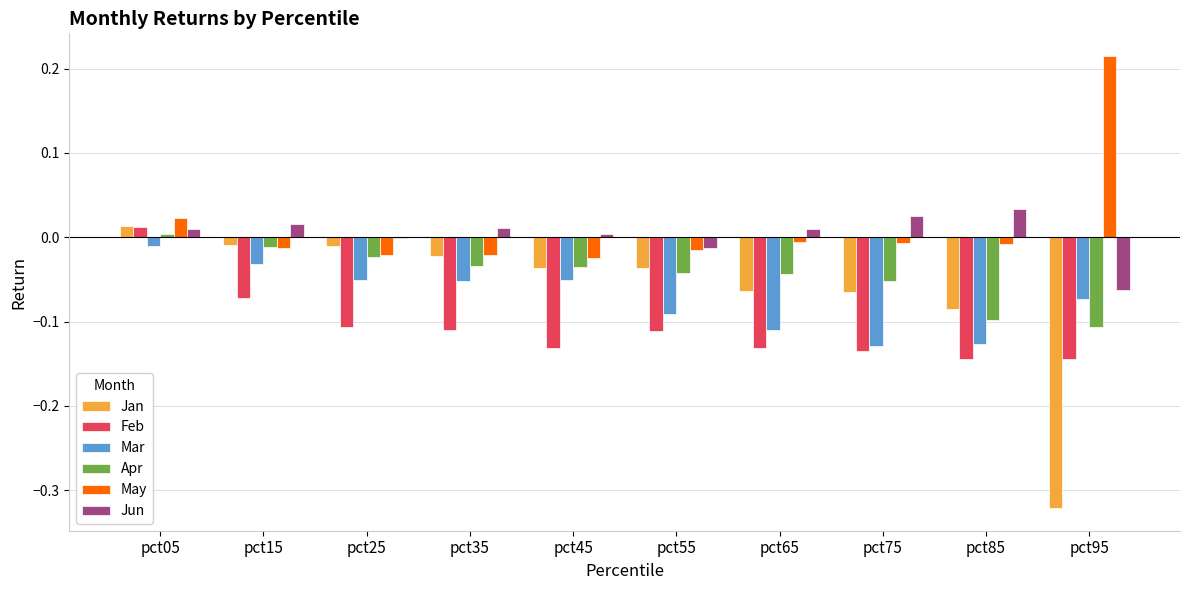

Which label corresponds to the largest value in the chart?

pct95